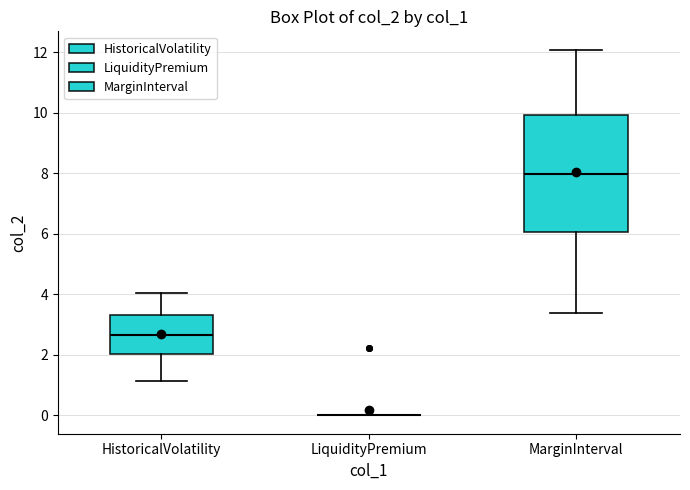

Reading left to right, read every box against the y-axis: the position of its median line, the range the box covers, and the ends of its whiskers. The values are not printed on the chart, so give them approximately, as read against the axis.

HistoricalVolatility: median 2.6, box 2.0 to 3.4, whiskers 1.2 to 4.0
LiquidityPremium: box collapsed to a line at 0.0, whiskers 0.0 to 0.0
MarginInterval: median 8.0, box 6.0 to 10.0, whiskers 3.4 to 12.0